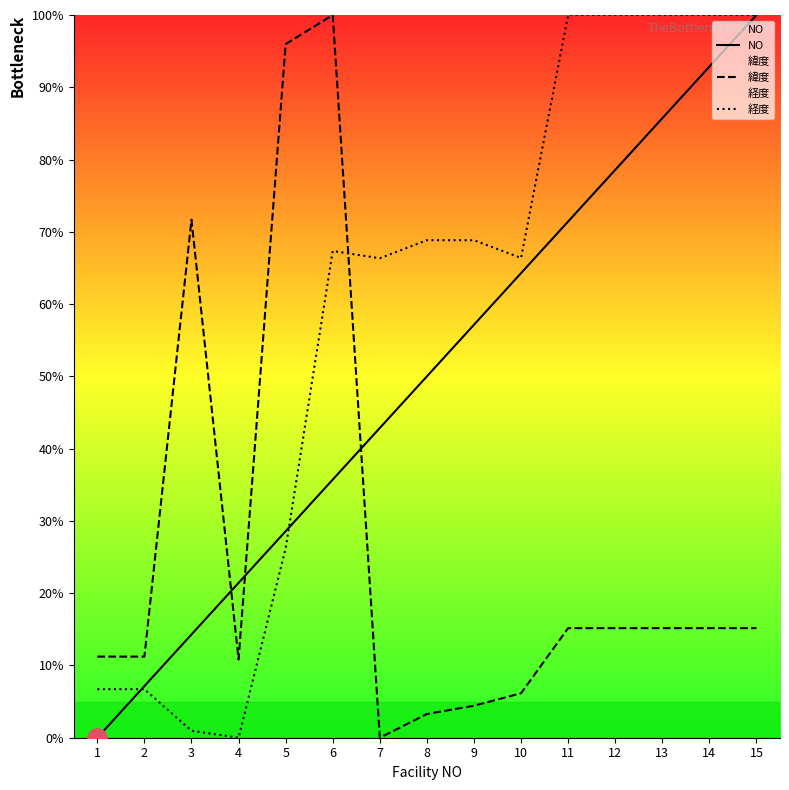

Is the value of 緯度 at 1 greater than the value of NO at 7?

No